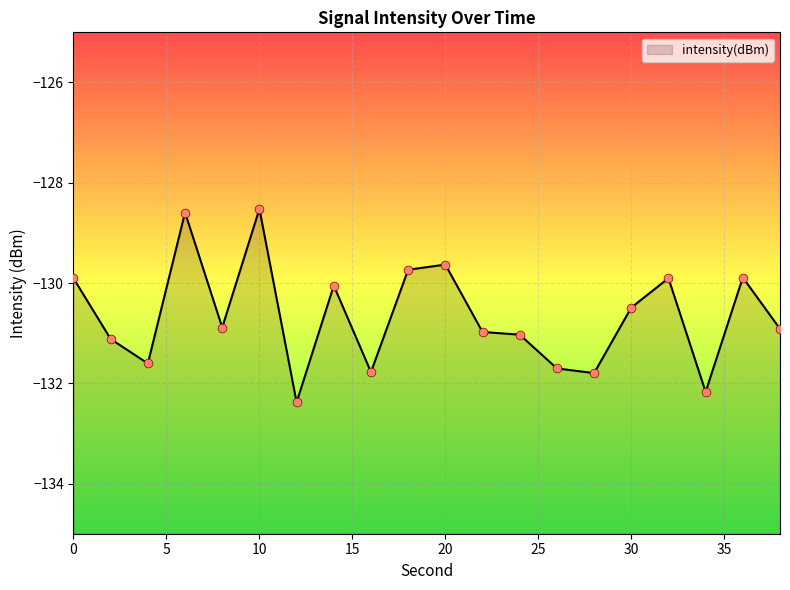

Between 26 and 12, which is larger?

26